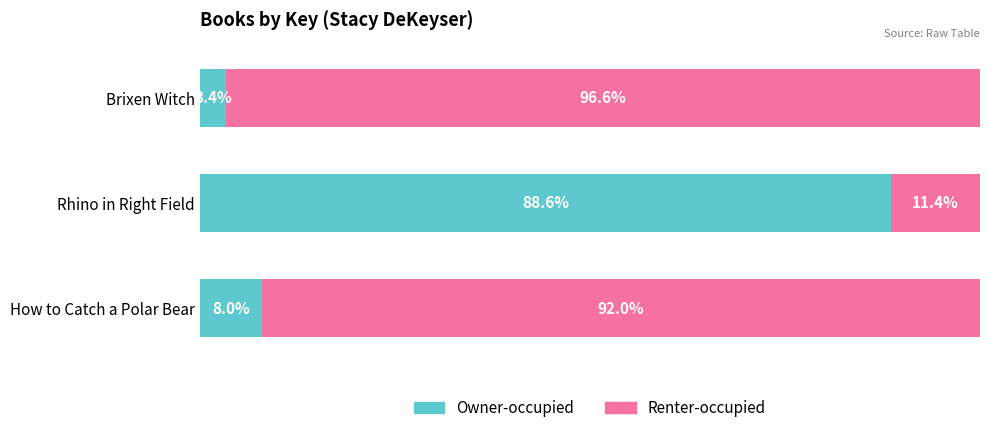

List the labels in order of Owner-occupied value, smallest first.

Brixen Witch, How to Catch a Polar Bear, Rhino in Right Field